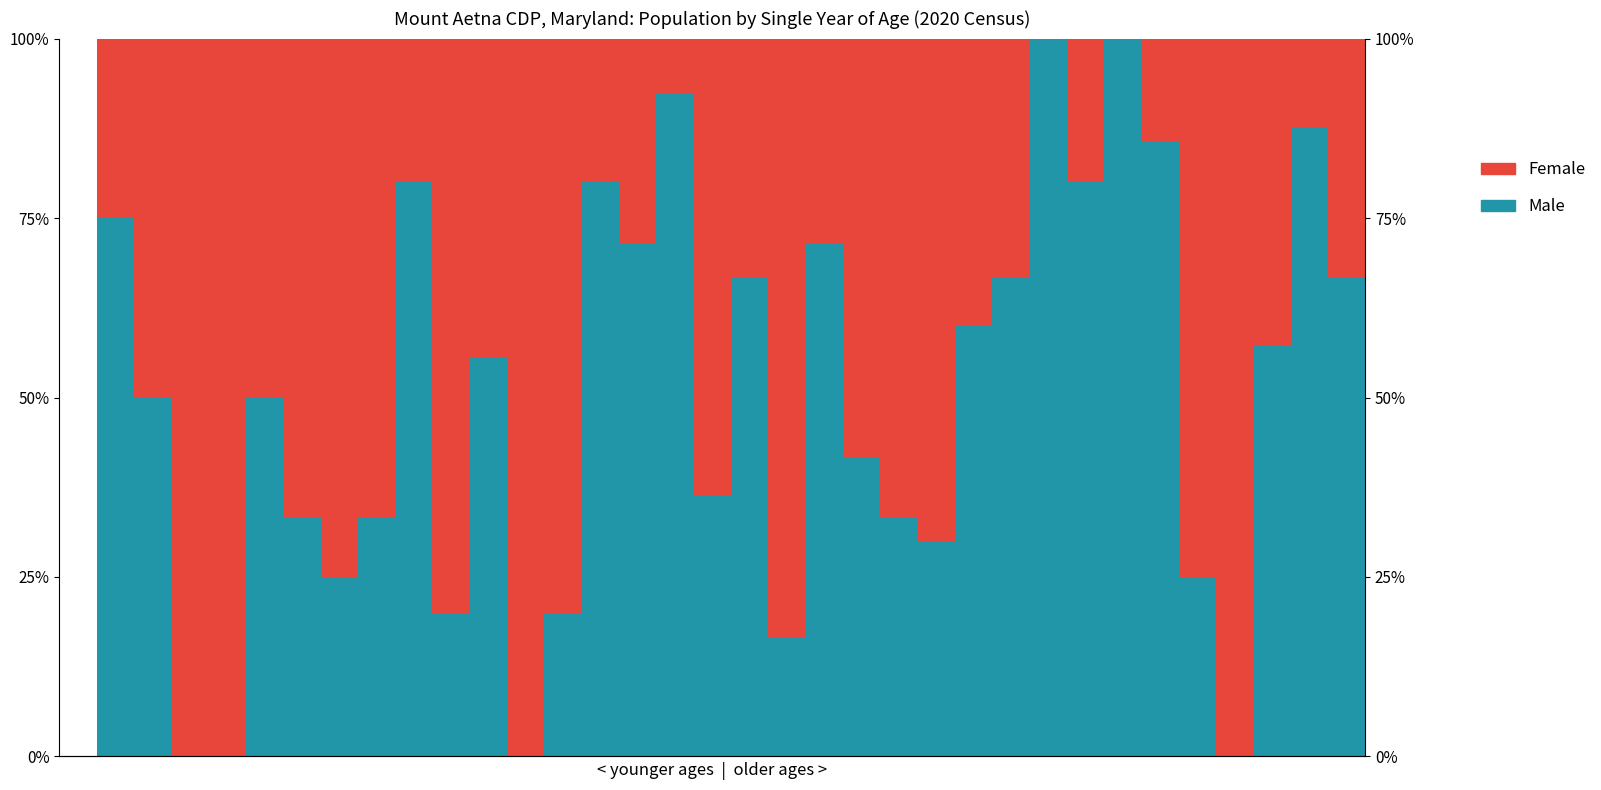

At which category is the sum across all series the highest?

1